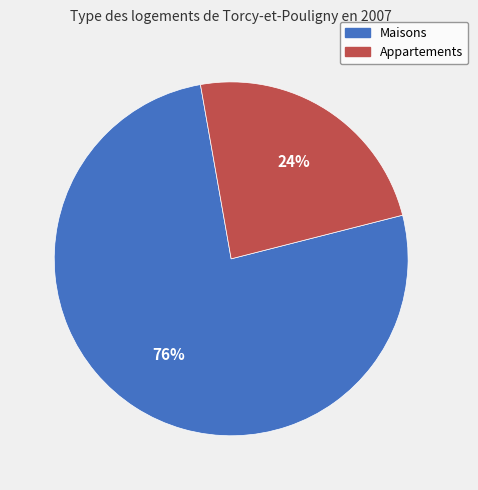

Rank the categories by value from highest to lowest.

Maisons, Appartements